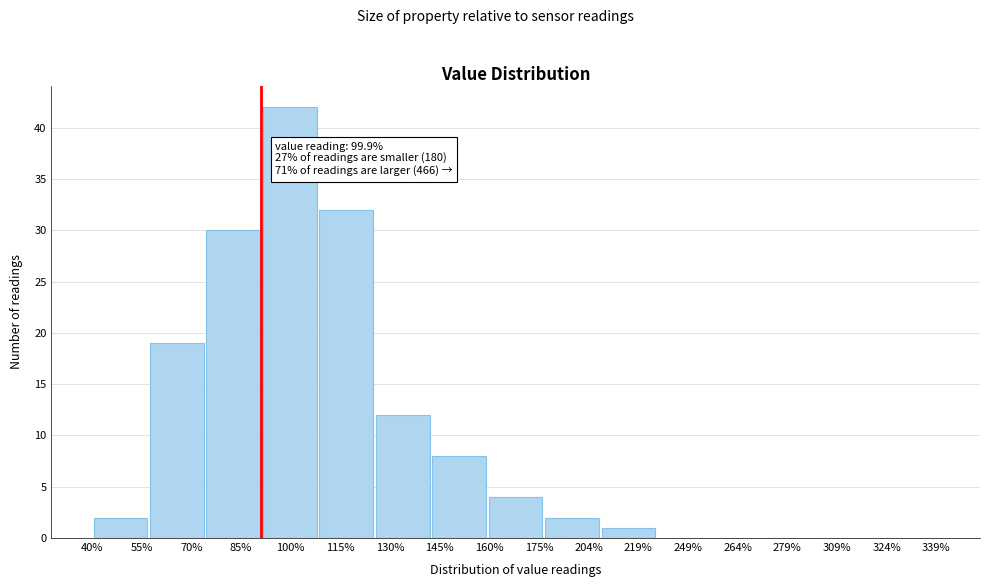

Reading left to right, list all the values displayed in this chart.

55%=2	70%=19	85%=30	100%=42	115%=32	130%=12	145%=8	175%=4	204%=2	219%=1	249%=0	264%=0	279%=0	309%=0	324%=0